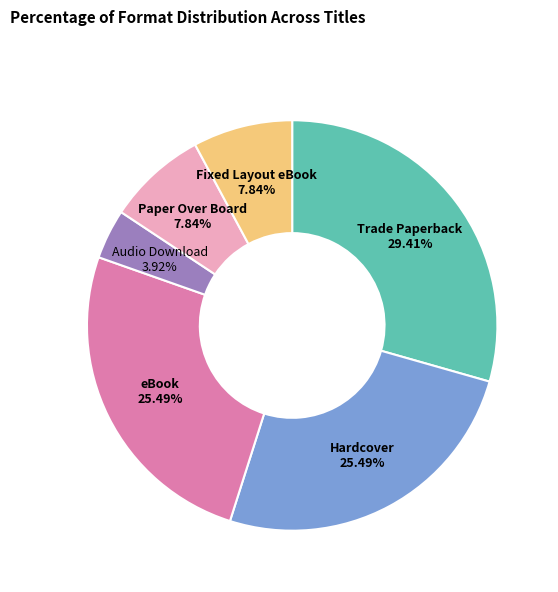

The Audio Download slice represents 4% of the pie. True or false?

True